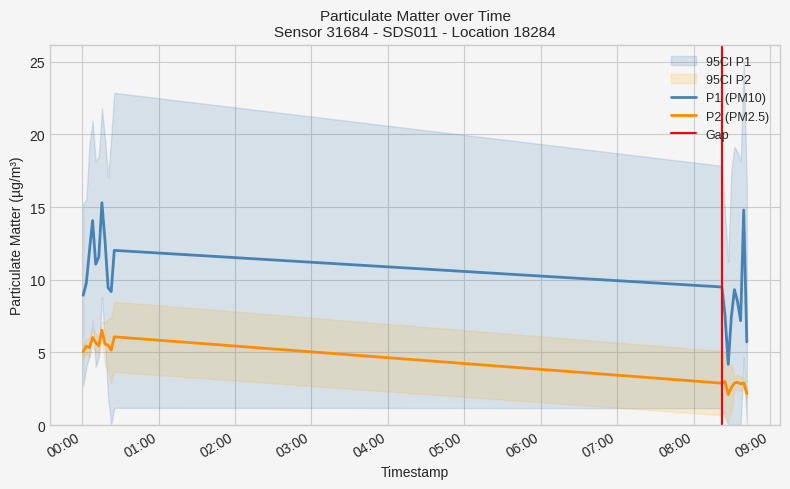

Which series has the largest total across all categories?

P1